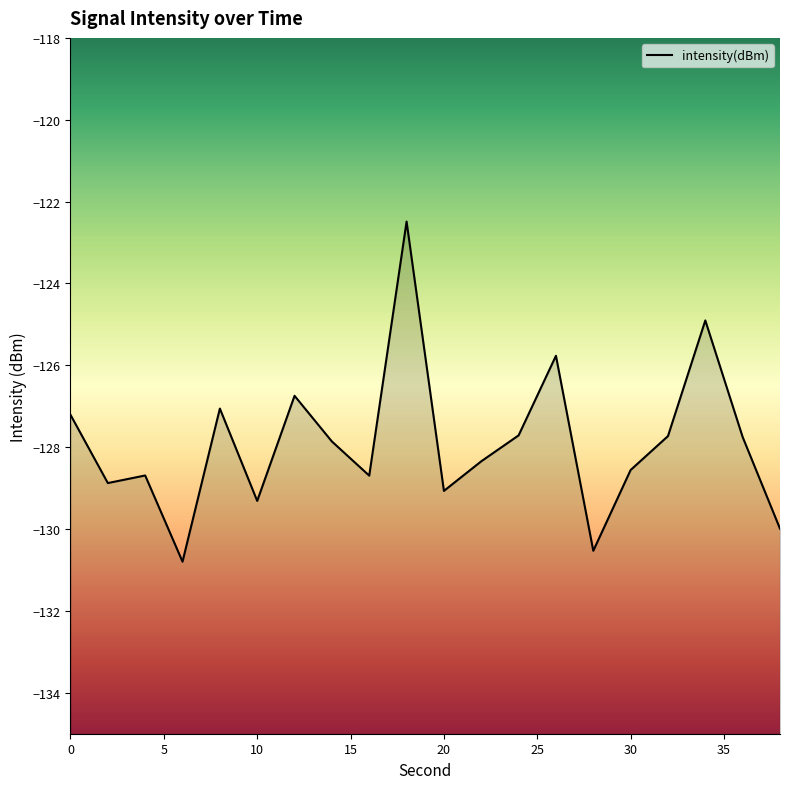

Reading left to right, extract all data points from this chart.

-127.2	-128.9	-128.7	-130.8	-127.1	-129.3	-126.7	-127.9	-128.7	-122.5	-129.1	-128.3	-127.7	-125.8	-130.5	-128.6	-127.7	-124.9	-127.8	-130.0